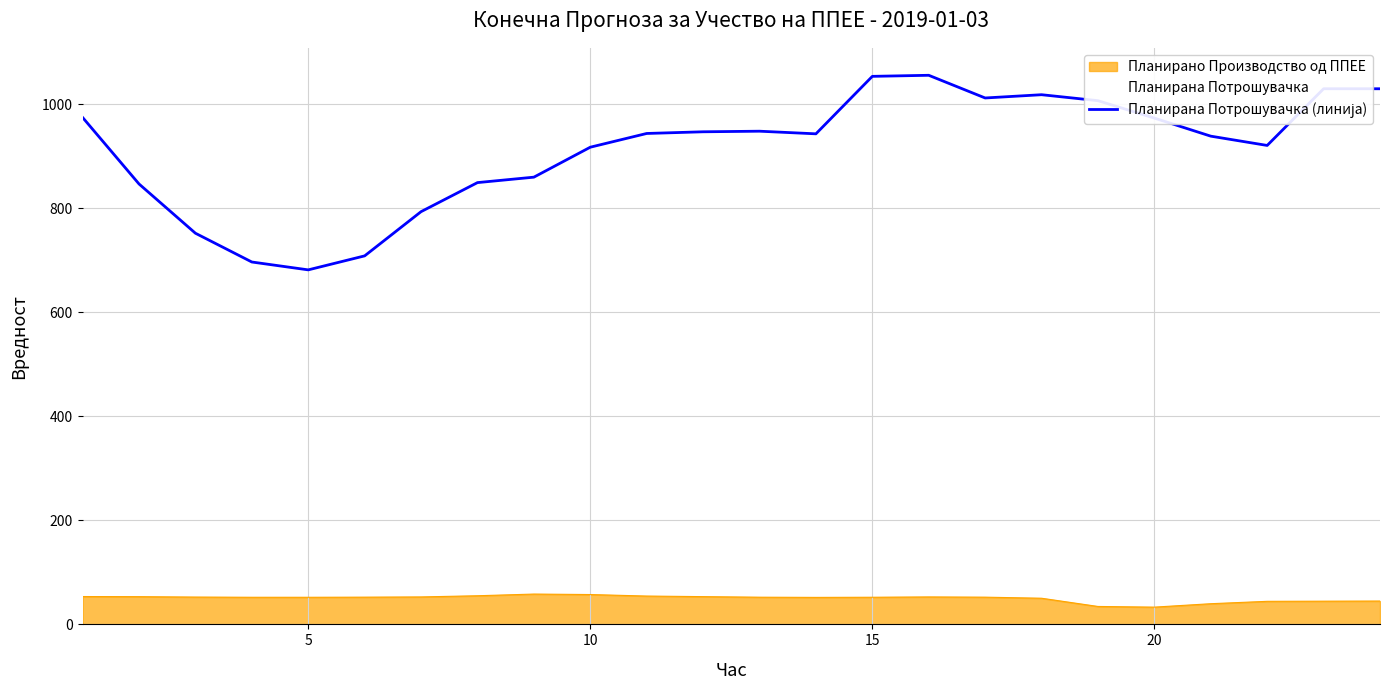

What is the difference between the maximum and minimum values in the Планирано Производство од ППЕЕ series?

25.1